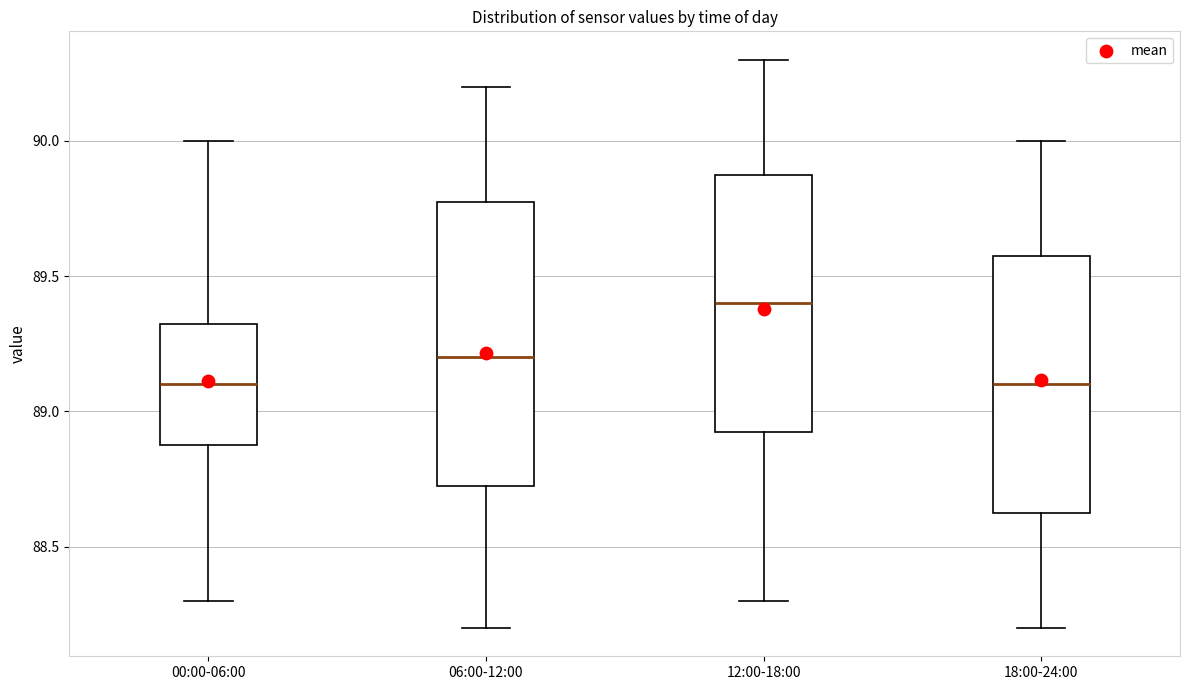

Reading left to right, transcribe this box plot: for each box, give where its median line is, the range the box spans, and where its two whiskers end, as read against the y-axis. The values are not printed on the chart, so give them approximately, as read against the axis.

00:00-06:00: median 89.10, box 88.90 to 89.35, whiskers 88.30 to 90.00
06:00-12:00: median 89.20, box 88.75 to 89.80, whiskers 88.20 to 90.20
12:00-18:00: median 89.40, box 88.95 to 89.90, whiskers 88.30 to 90.30
18:00-24:00: median 89.10, box 88.65 to 89.60, whiskers 88.20 to 90.00